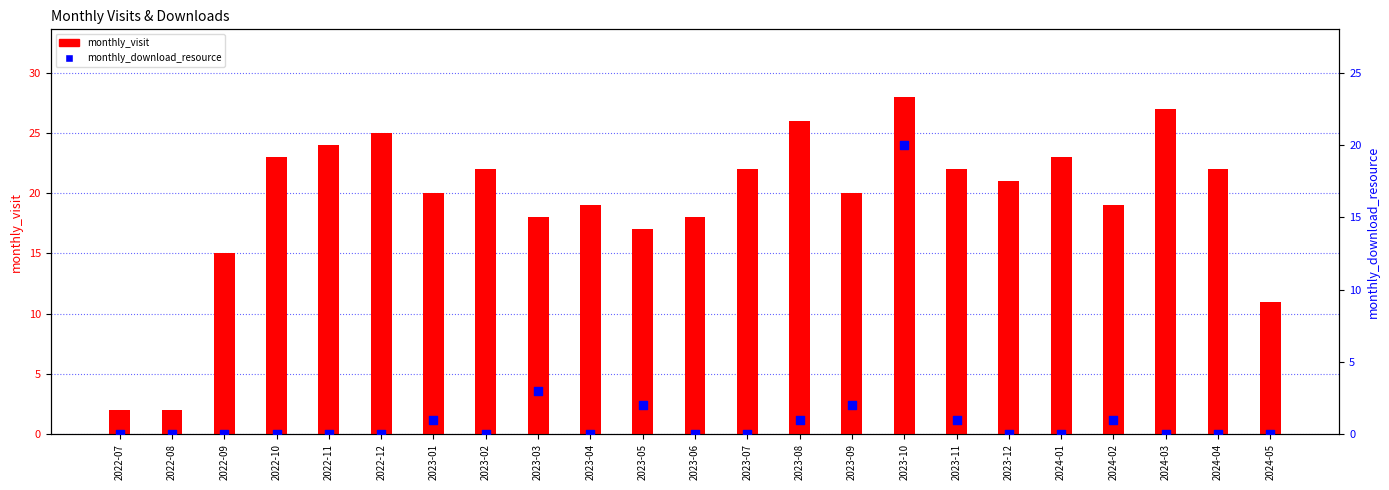

At how many categories does at least one series exceed 27?

1